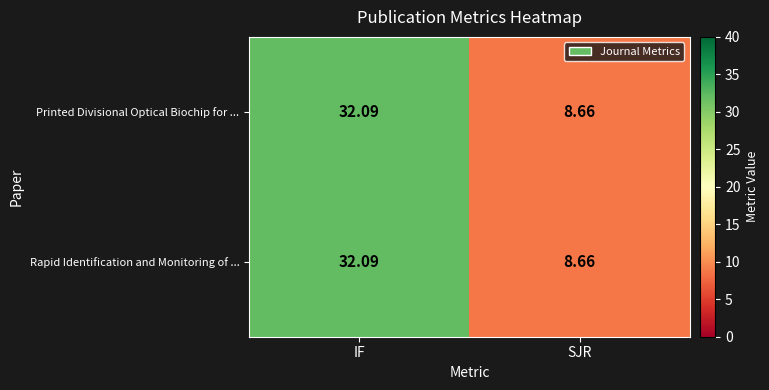

Which category has the highest value across all series?

IF